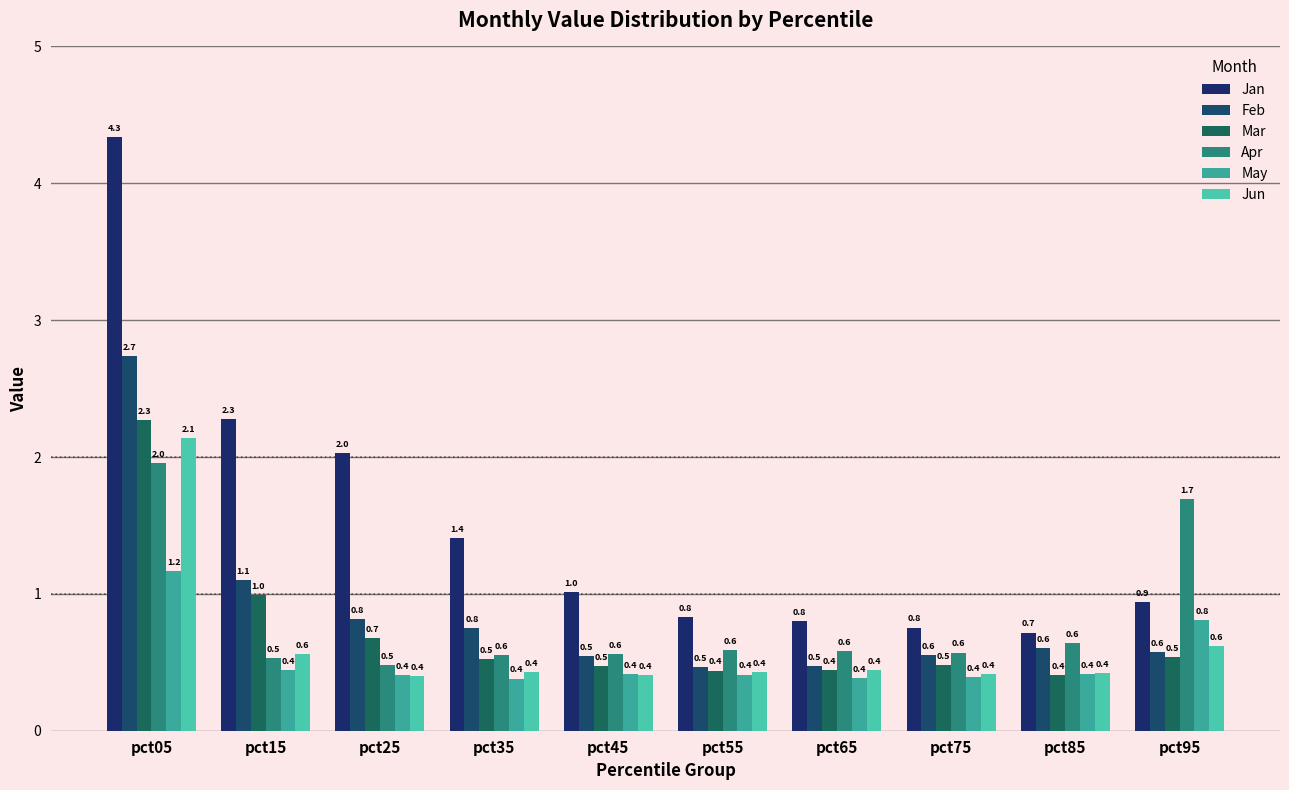

What is the approximate value of Feb at pct25?

0.8